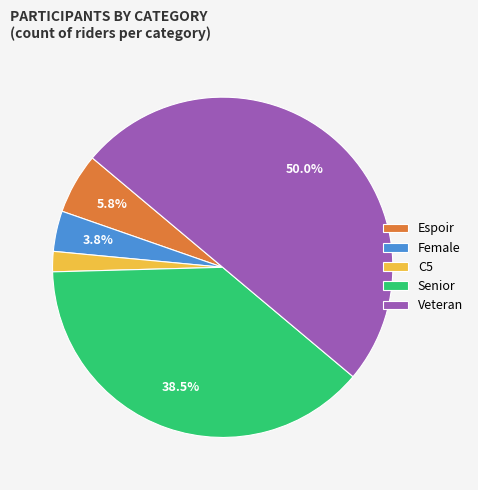

True or false: Veteran accounts for 63% of the total.

False